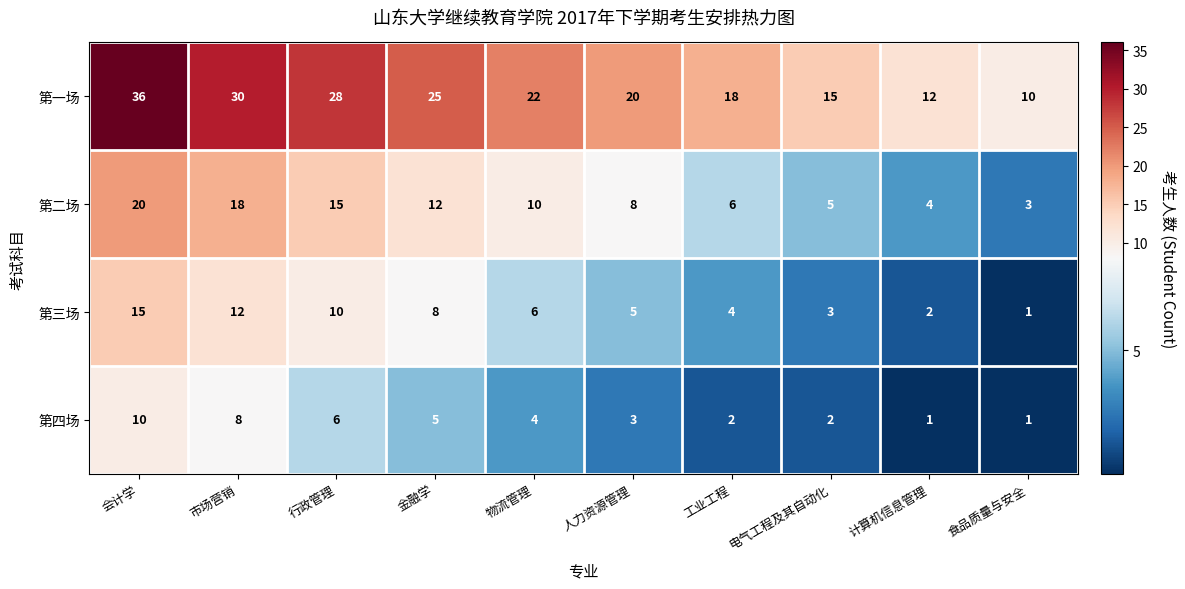

What is the difference between the highest and lowest values at 电气工程及其自动化?

13